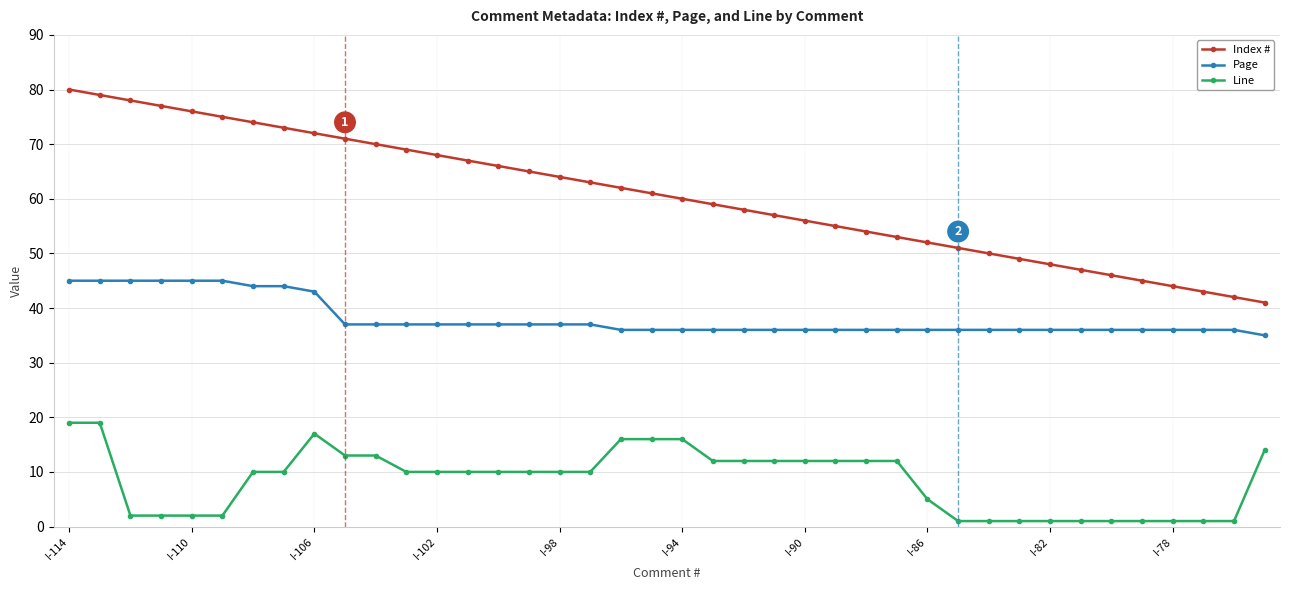

Rank the series by their average value, from lowest to highest.

Line, Page, Index #